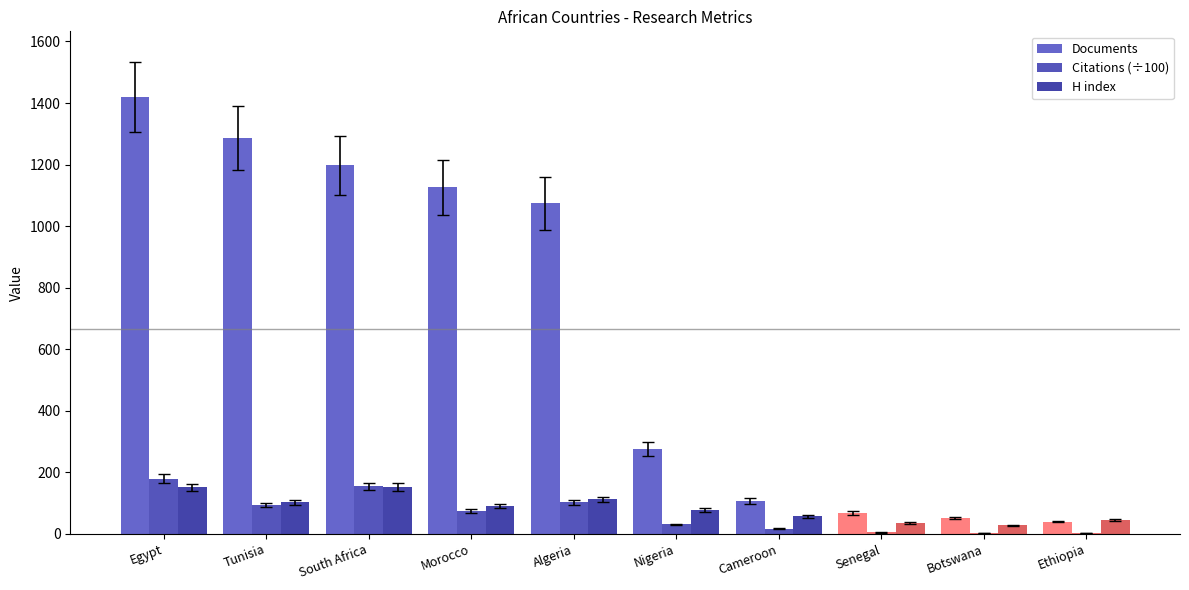

True or false: Citations (÷100) has a value of 233.6 at Egypt.

False